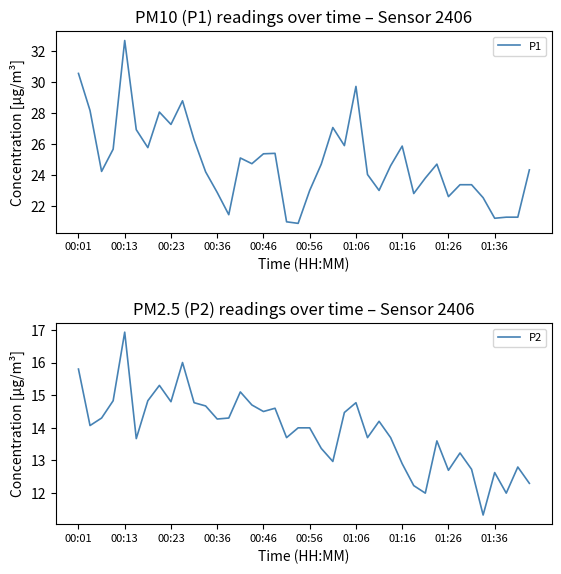

Reading left to right, what are all the values shown in this chart?

P1: 30.6	28.2	24.2	25.7	32.7	26.9	25.8	28.1	27.3	28.8	26.3	24.2	22.9	21.4	25.1	24.7	25.4	25.4	21.0	20.9	23.0	24.7	27.1	25.9	29.7	24.0	23.0	24.6	25.9	22.8	23.8	24.7	22.6	23.4	23.4	22.5	21.2	21.3	21.3	24.3
P2: 15.8	14.1	14.3	14.8	16.9	13.7	14.8	15.3	14.8	16.0	14.8	14.7	14.3	14.3	15.1	14.7	14.5	14.6	13.7	14.0	14.0	13.4	13.0	14.5	14.8	13.7	14.2	13.7	12.9	12.2	12.0	13.6	12.7	13.2	12.7	11.3	12.6	12.0	12.8	12.3